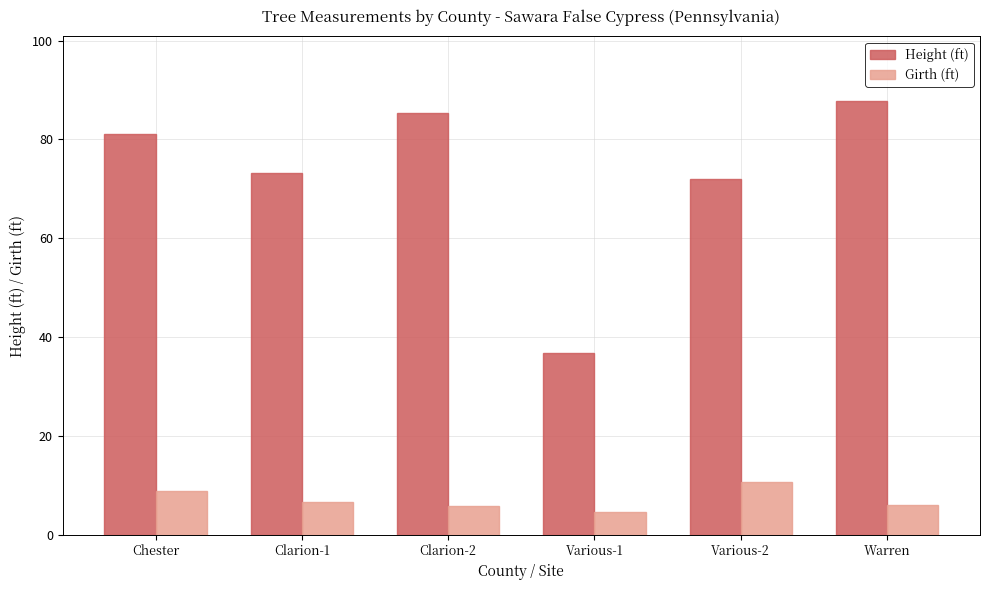

Which category has the lowest value in the Girth (ft) series?

Various-1